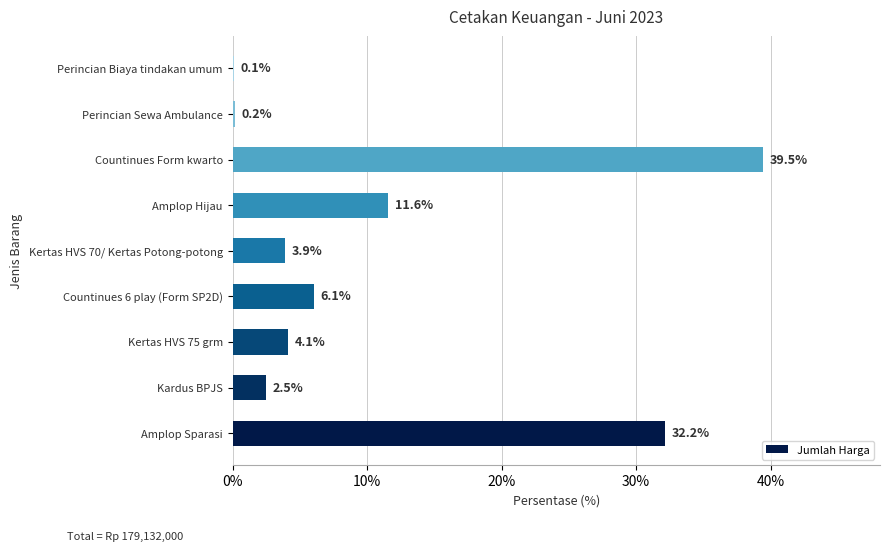

What is the ratio of the value at Amplop Hijau to the value at Countinues 6 play (Form SP2D)?

1.9